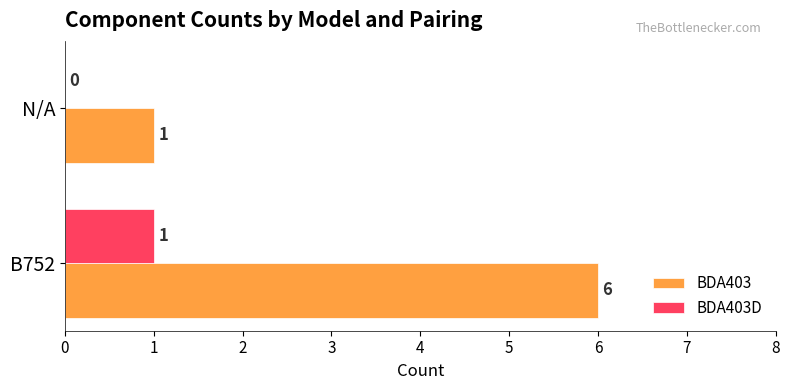

What is the sum of all BDA403D values?

1